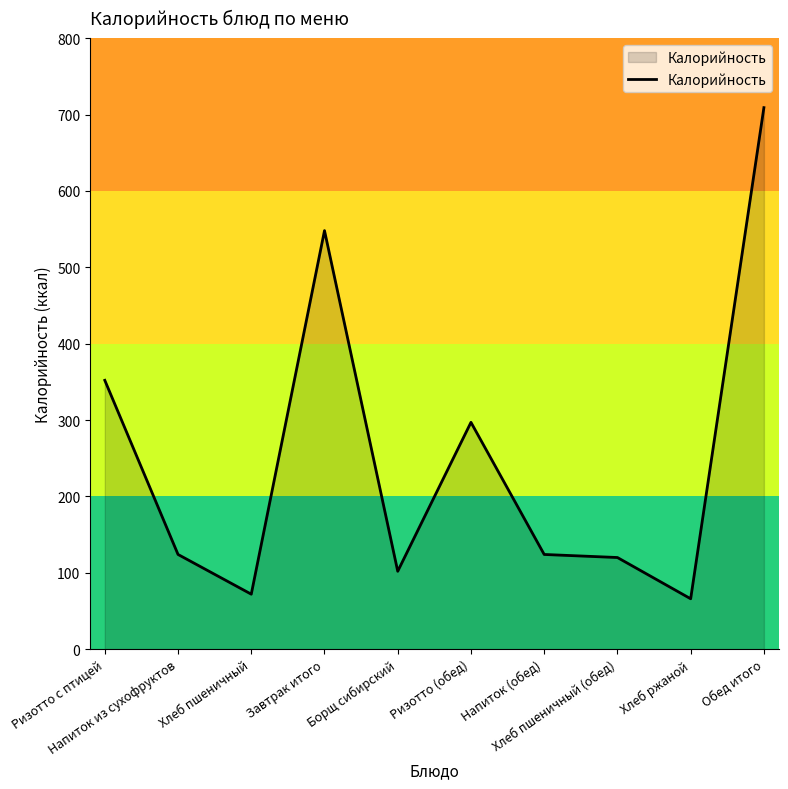

Reading left to right, extract all data points from this chart.

352	124	72	548	102	297	124	120	66	709